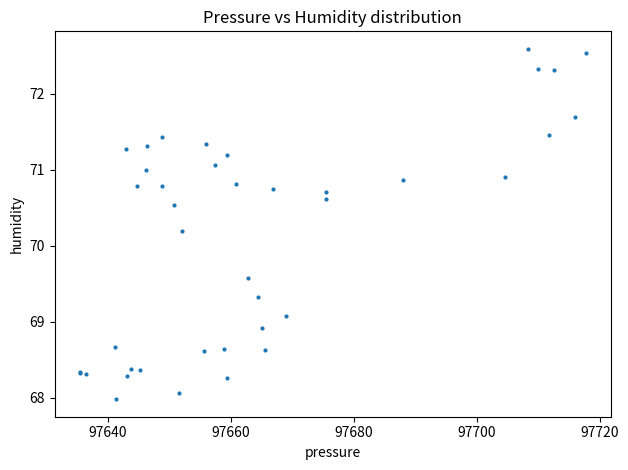

What Y value in the scatter plot is closest to 70?

70.2